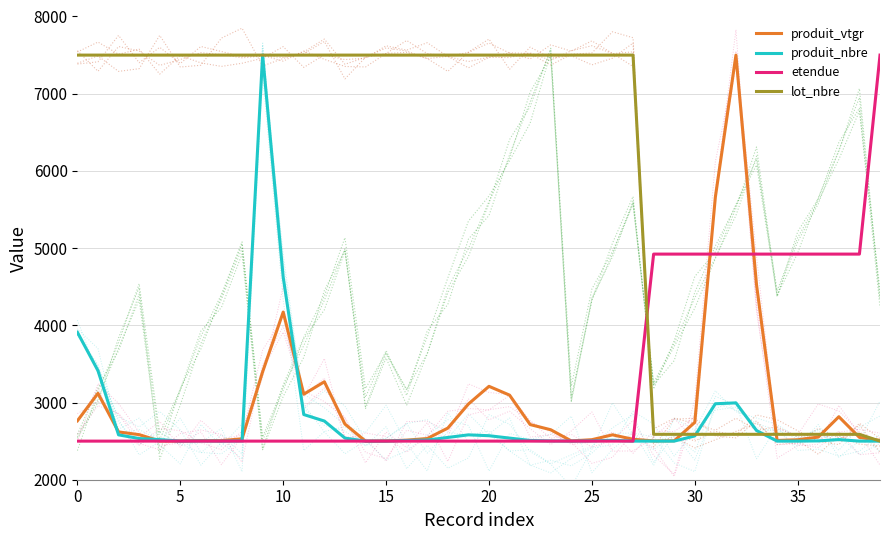

The produit_vtgr series shows 4171.6 at 10. True or false?

True